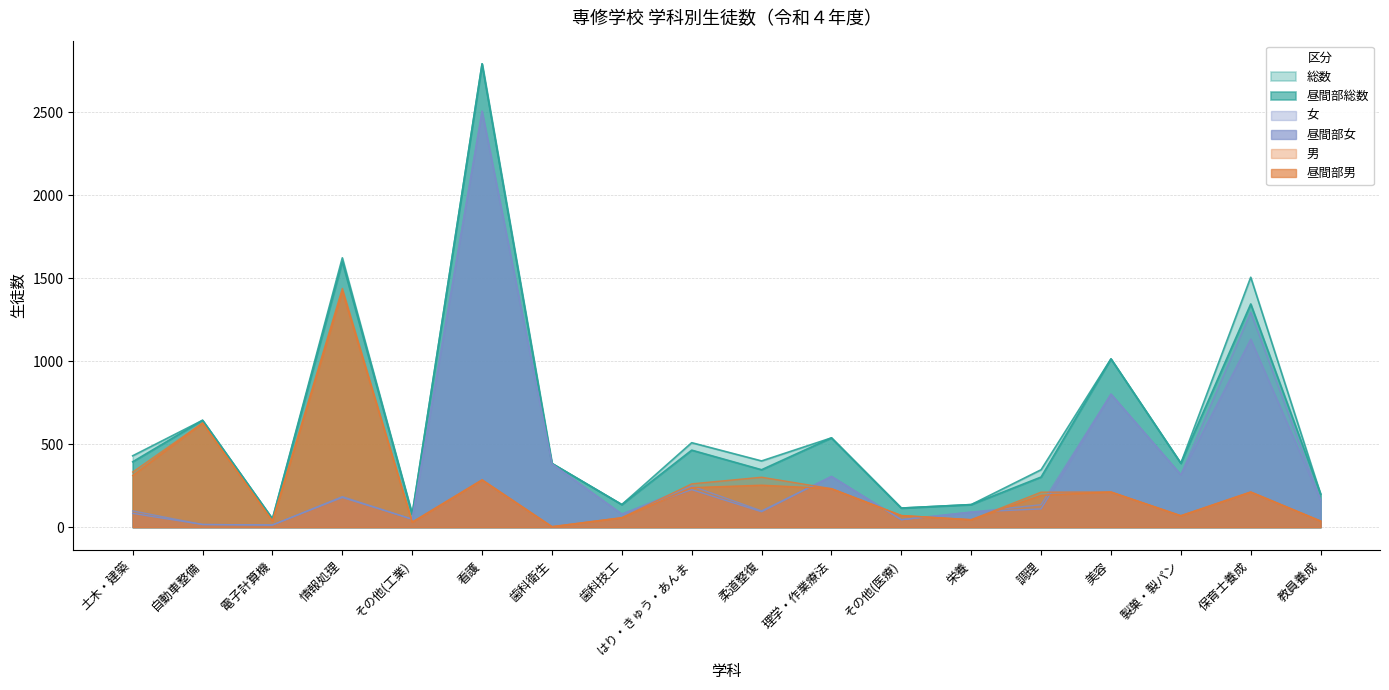

Which series has the largest range (max minus min)?

総数